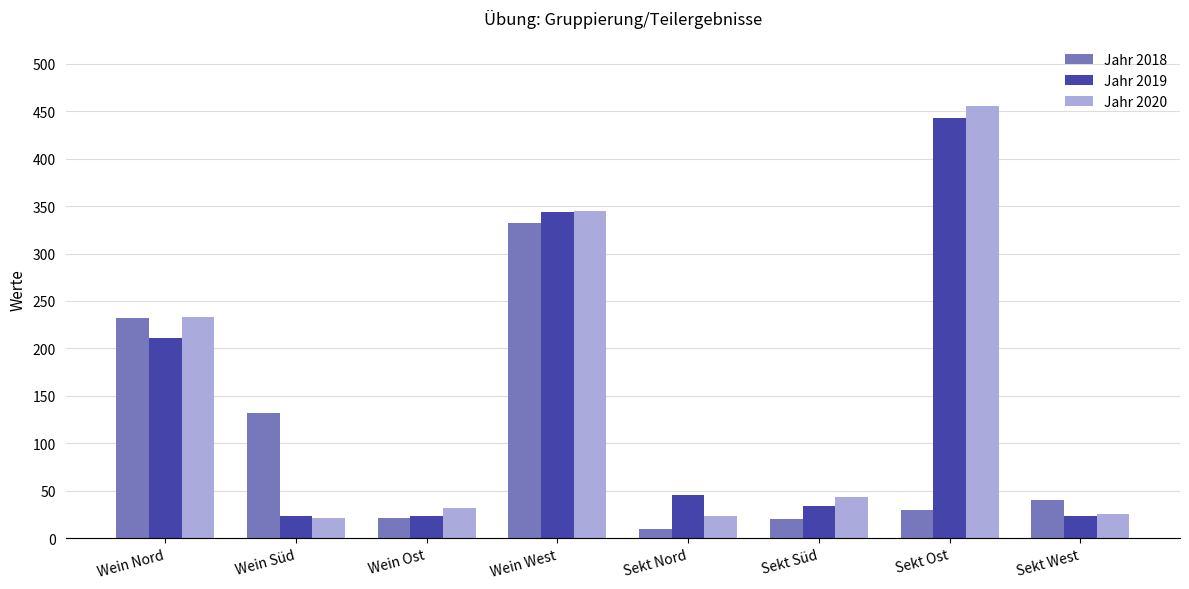

What is the difference between the Jahr 2018 values at Wein Süd and Sekt Nord?

122